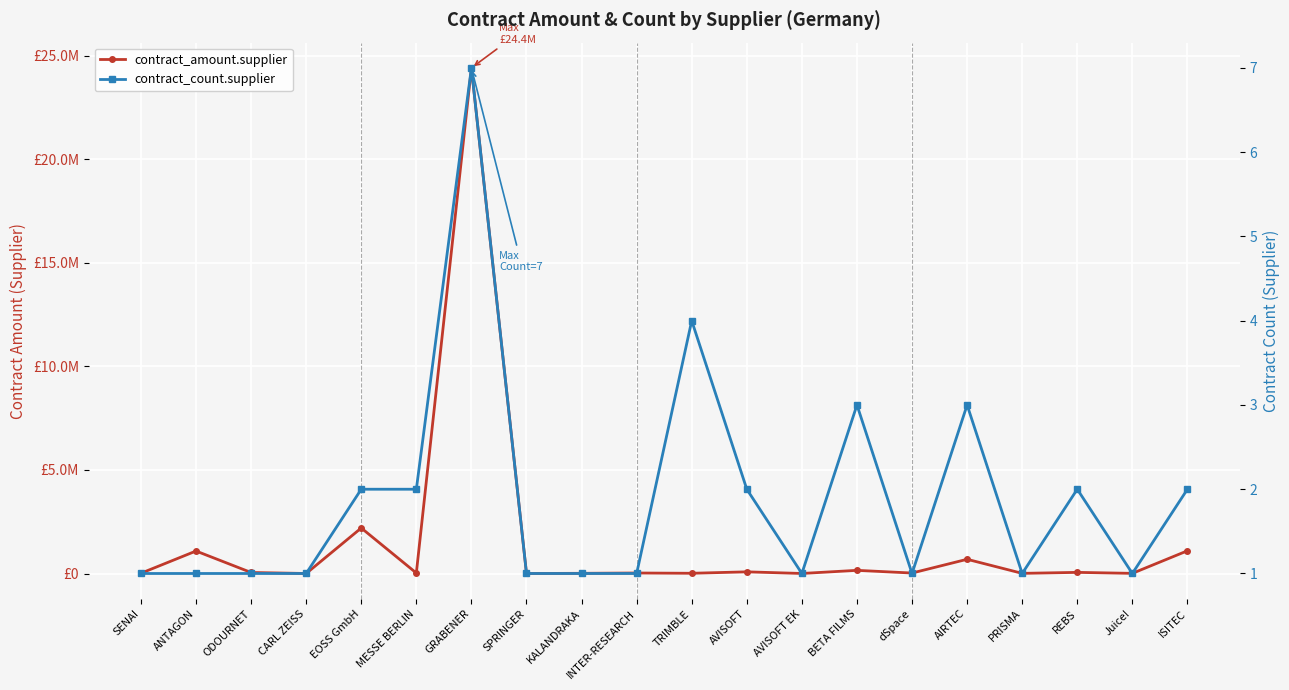

Count the number of categories in the chart.

20